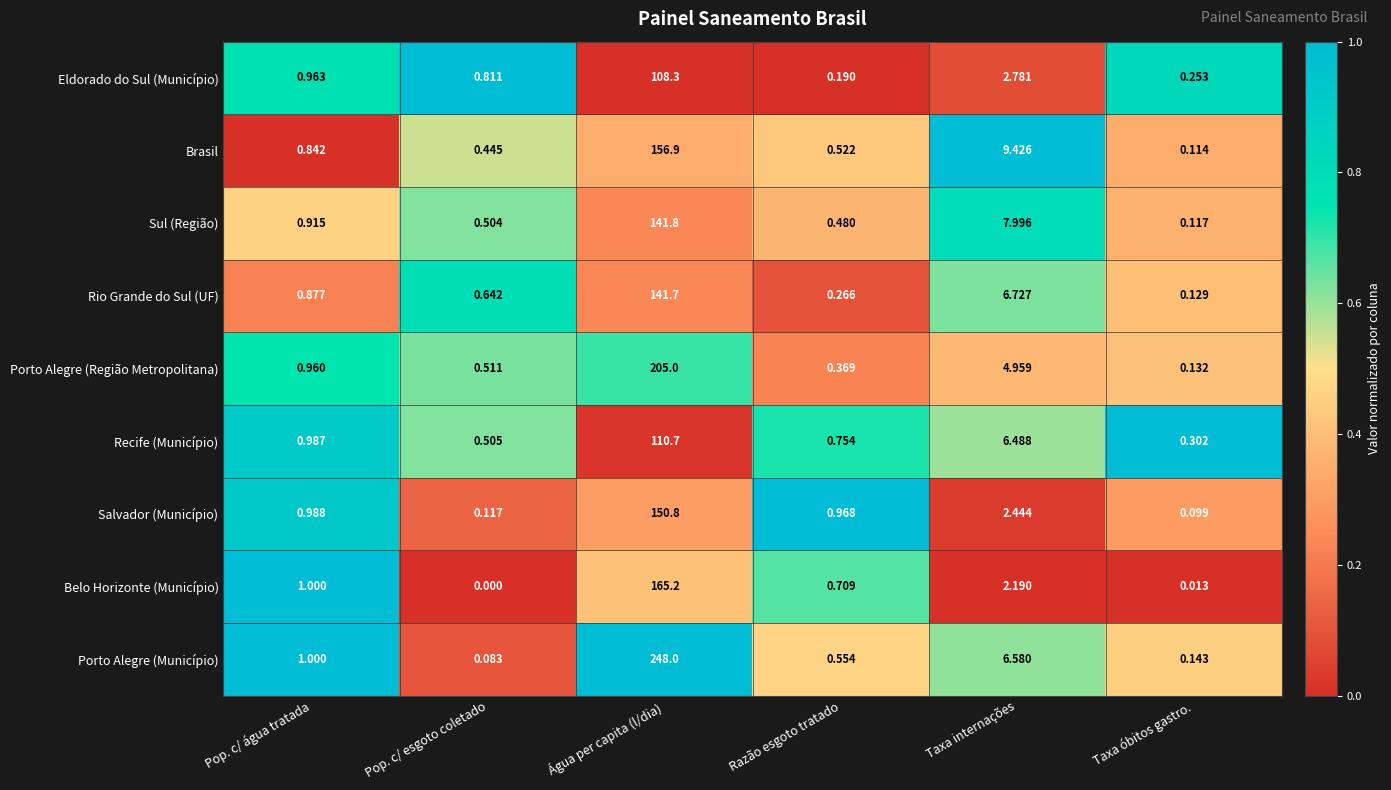

Which series has the largest total across all categories?

Porto Alegre (Município)